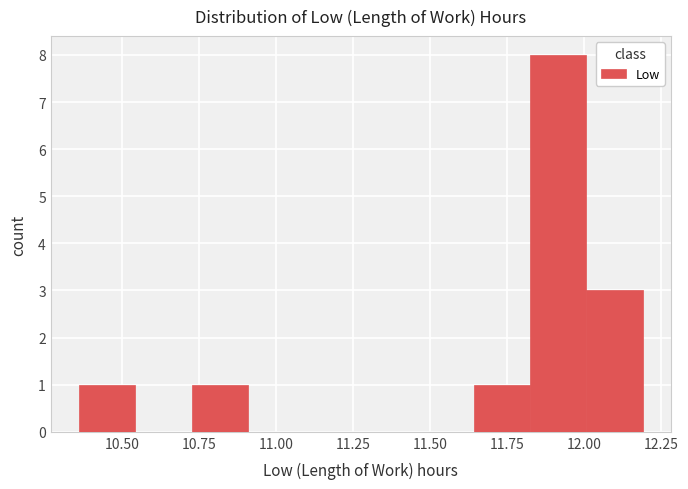

Read against the x-axis, roughly where is the centre of the tallest bar?

11.90